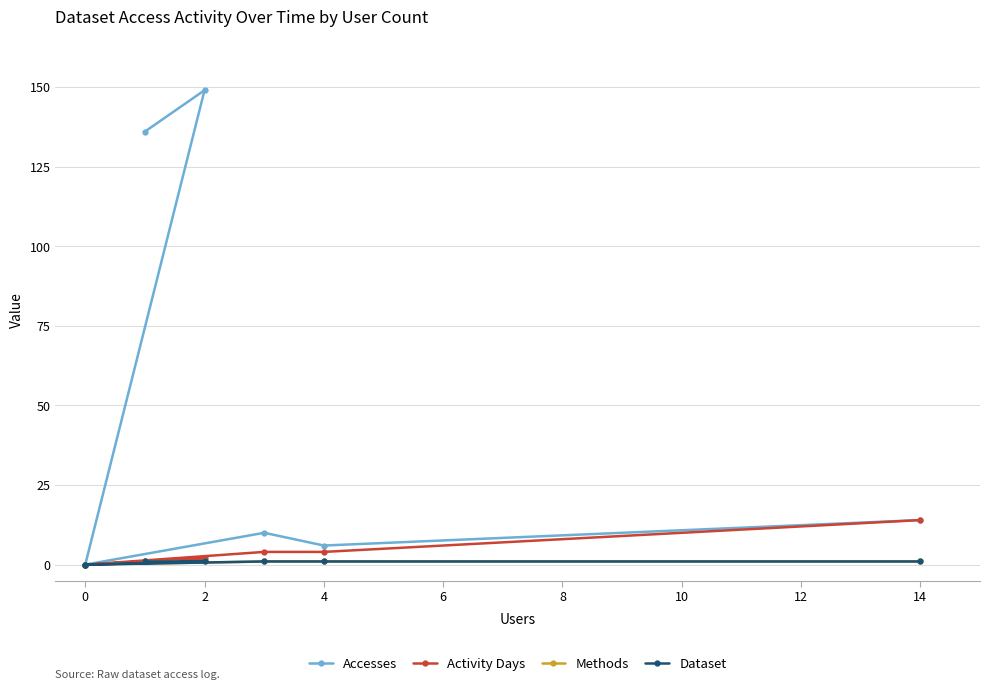

True or false: Accesses and Dataset intersect in this chart.

False